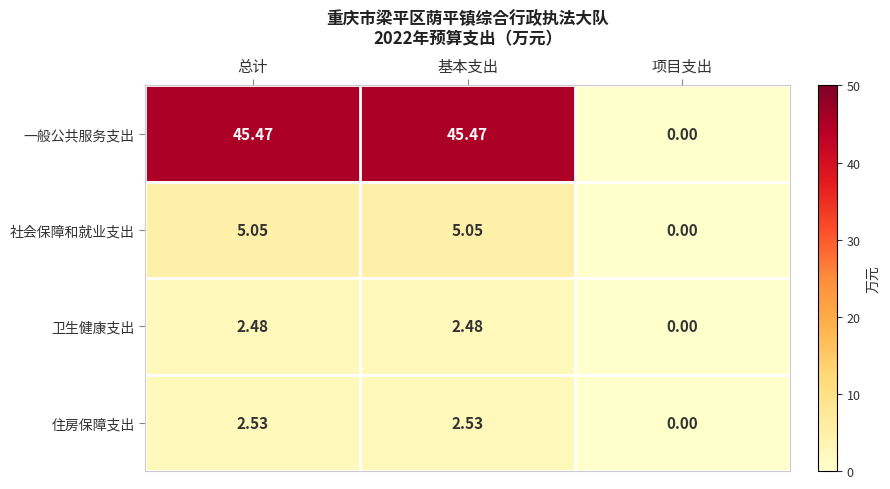

At which label does 住房保障支出 first exceed 2?

总计